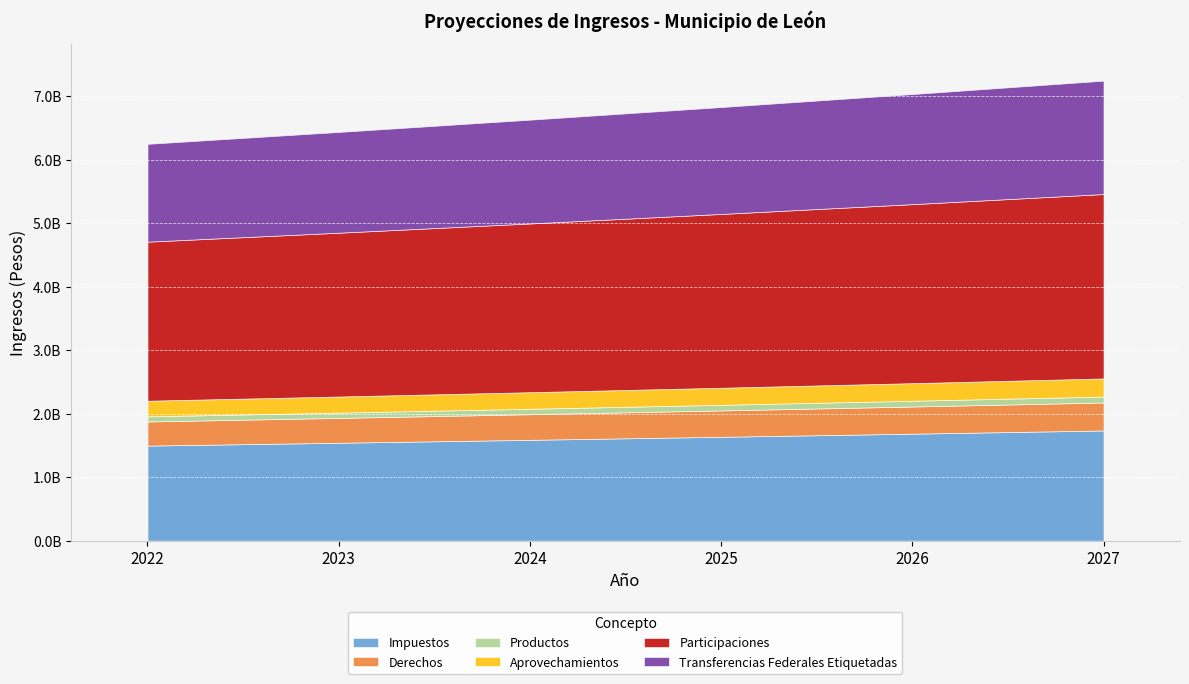

What are all the series names shown in the legend?

Impuestos, Derechos, Productos, Aprovechamientos, Participaciones, Transferencias Federales Etiquetadas